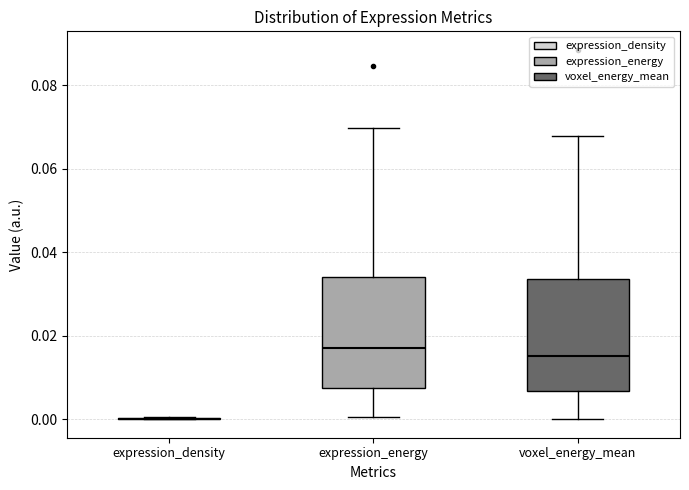

Reading left to right, transcribe this box plot: for each box, give where its median line is, the range the box spans, and where its two whiskers end, as read against the y-axis. The values are not printed on the chart, so give them approximately, as read against the axis.

expression_density: box collapsed to a line at 0.000, whiskers 0.000 to 0.000
expression_energy: median 0.018, box 0.008 to 0.034, whiskers 0.000 to 0.070
voxel_energy_mean: median 0.016, box 0.006 to 0.034, whiskers 0.000 to 0.068